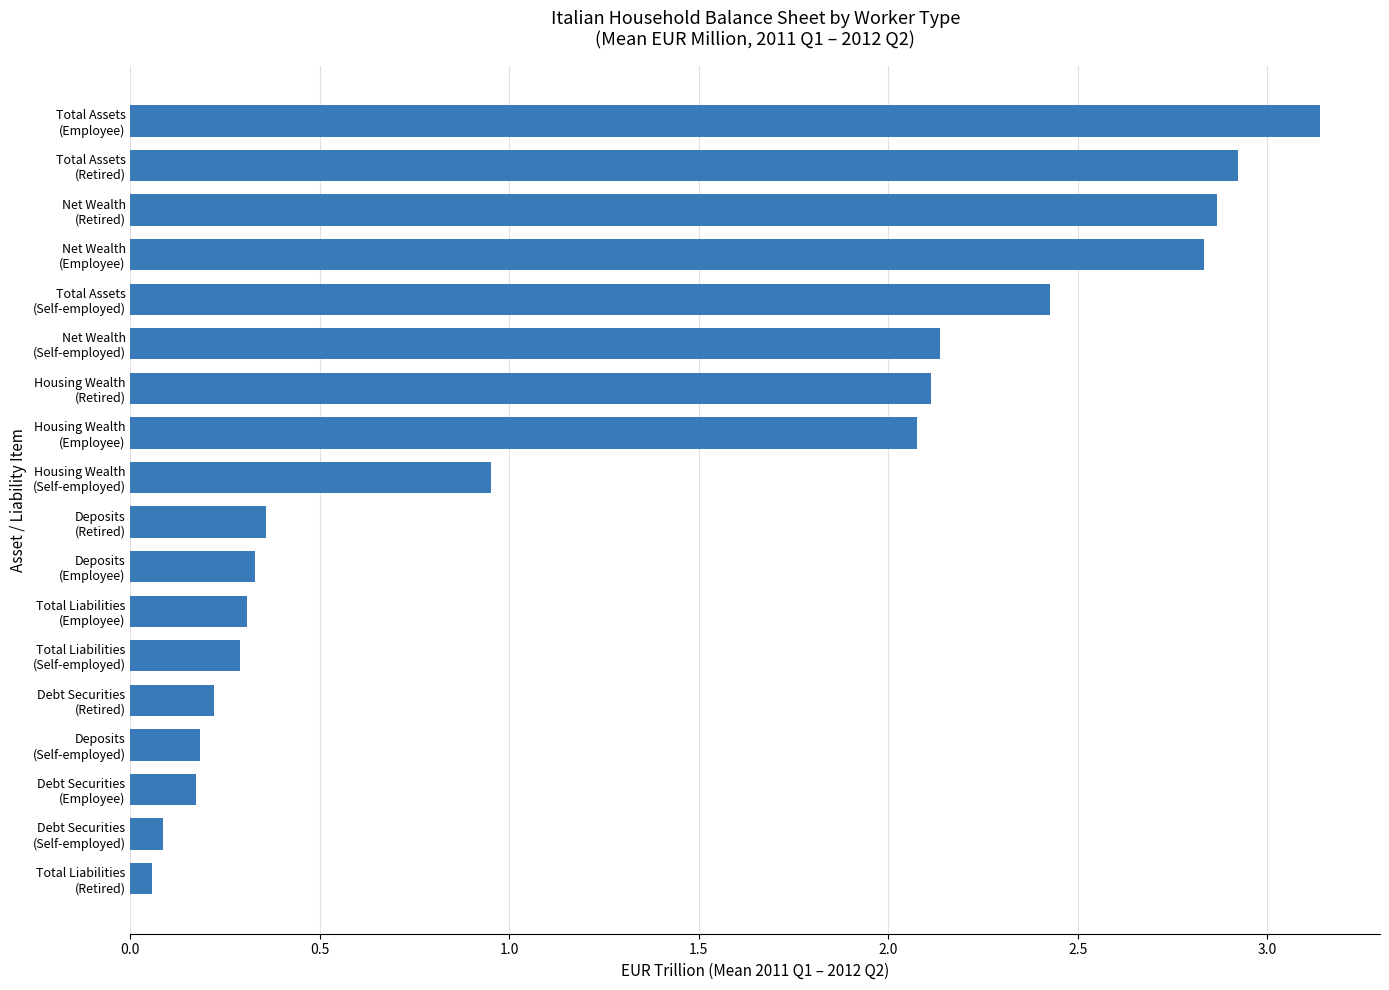

What is the average value?

1.3